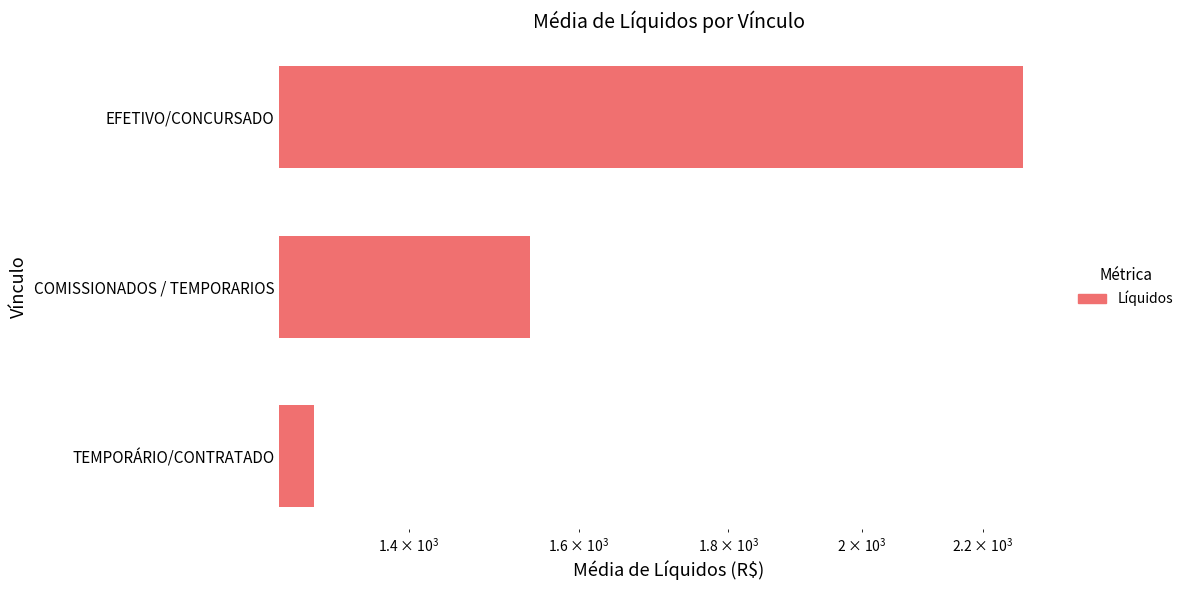

True or false: the data shows 476.2 at COMISSIONADOS / TEMPORARIOS.

False